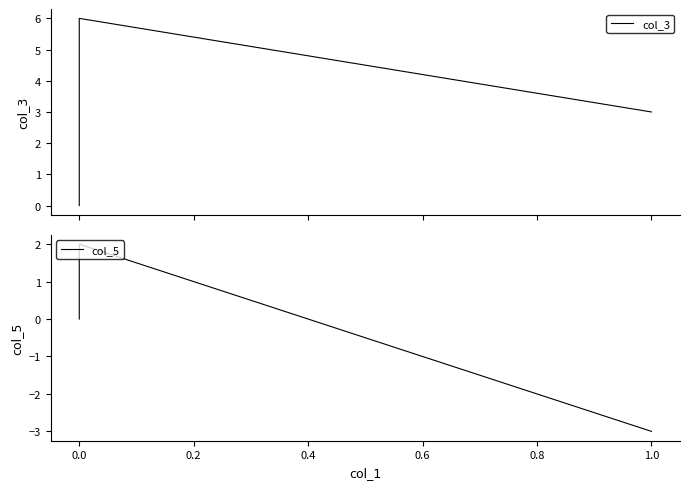

Count the col_3 values in the range 3 to 6.

3